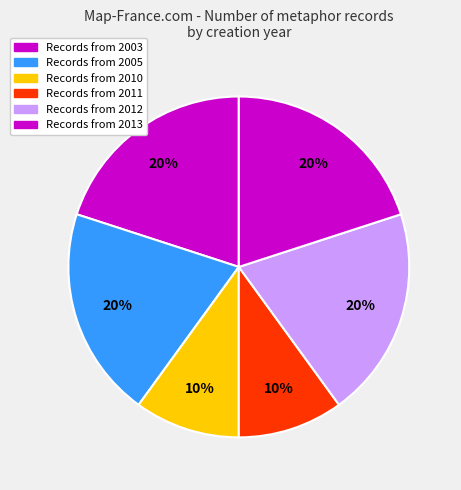

How many segments does this pie chart have?

6